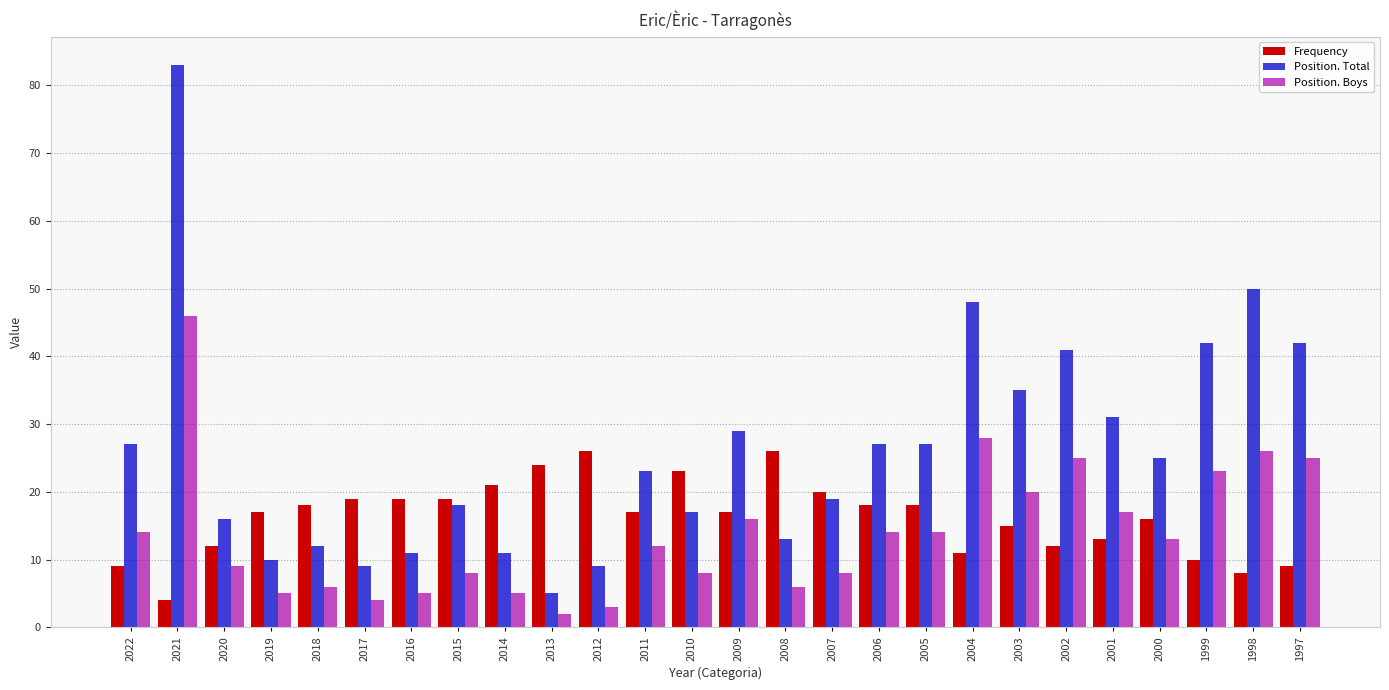

At which label does Position. Total first exceed 25?

2022